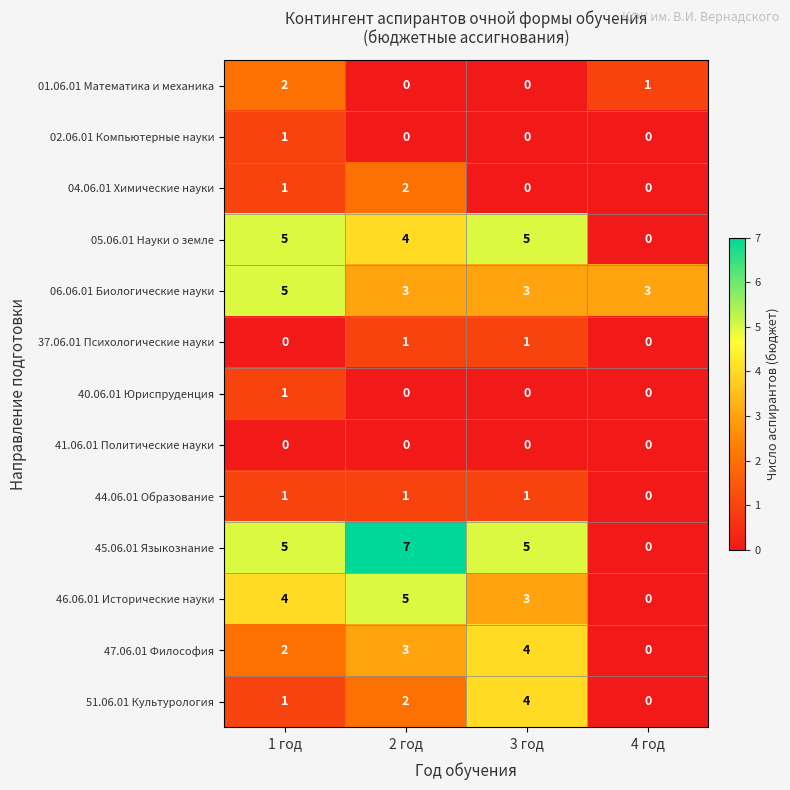

What is the greatest value displayed?

7